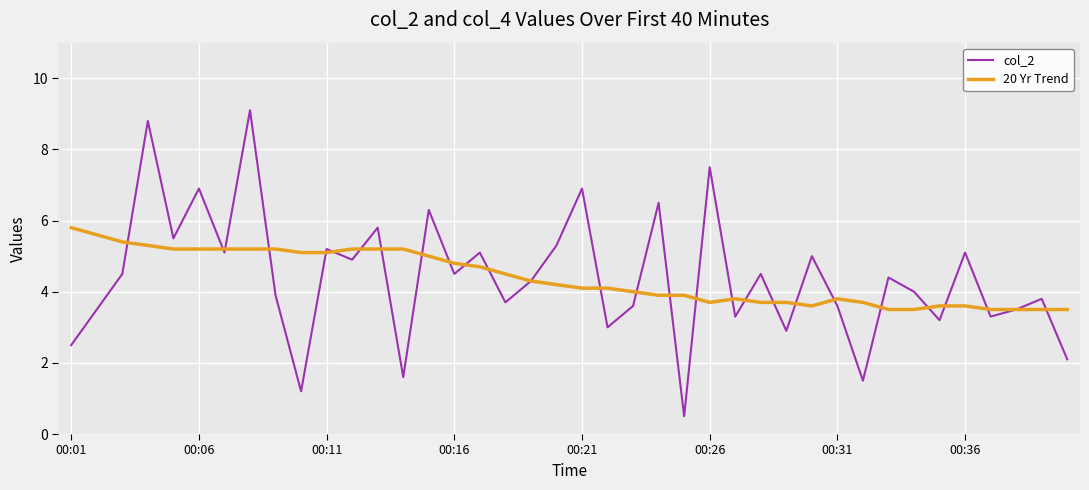

Rank the series by their maximum value, from lowest to highest.

20 Yr Trend, col_2